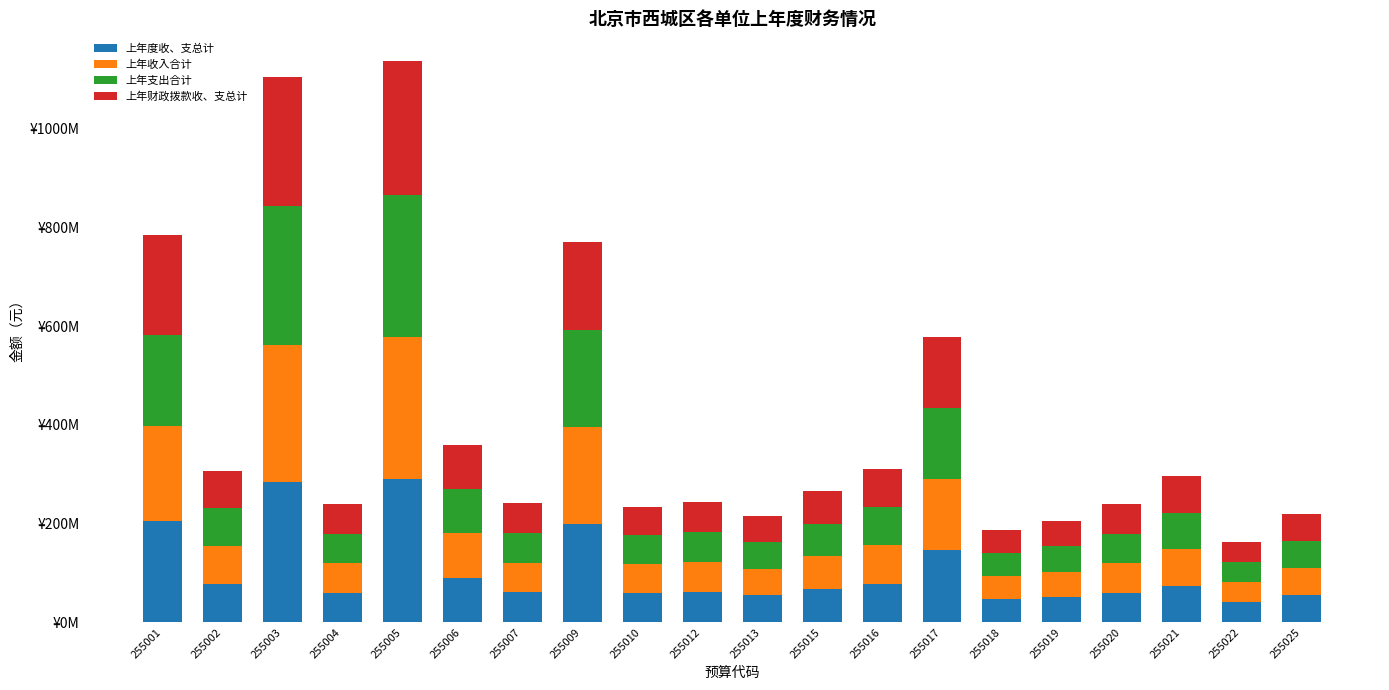

Read the 上年收入合计 value at 255013.

54014280.2